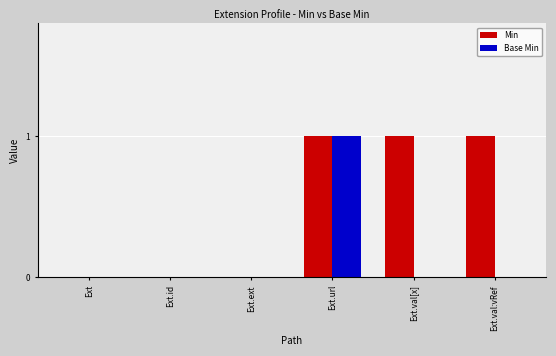

At which label does Base Min reach its peak?

Ext.url